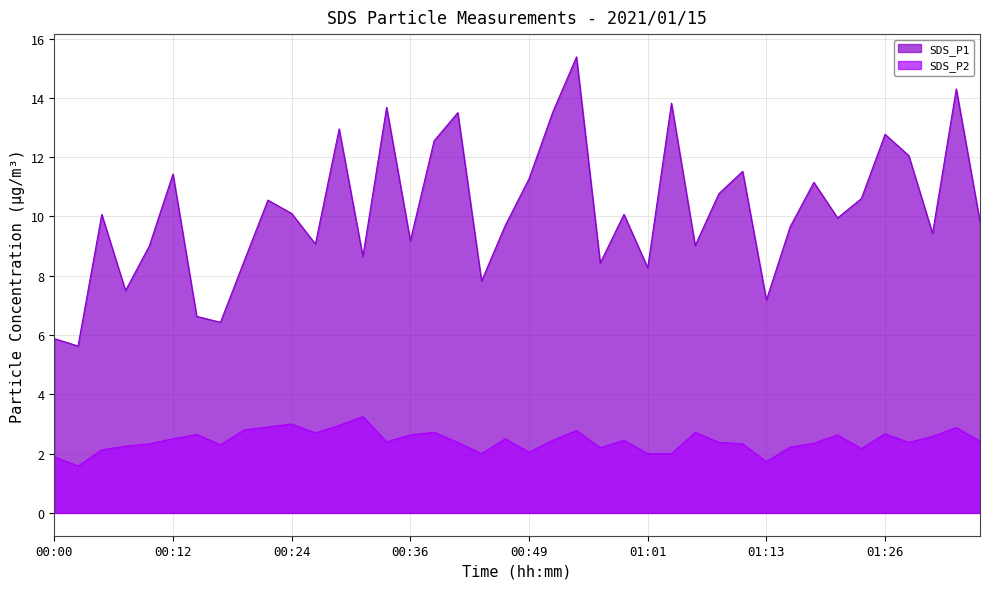

The value of SDS_P1 at 01:03 is 13.8. True or false?

True